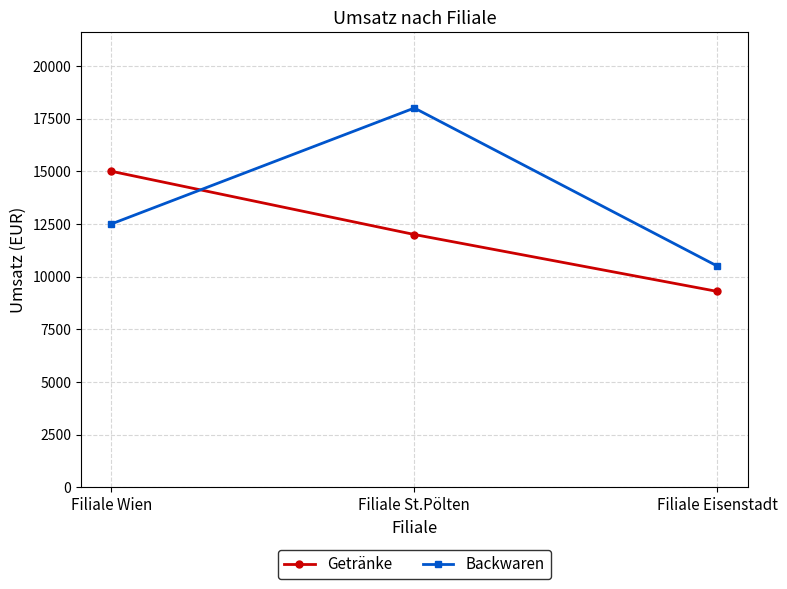

True or false: Backwaren has a value of 12500 at Filiale Wien.

True